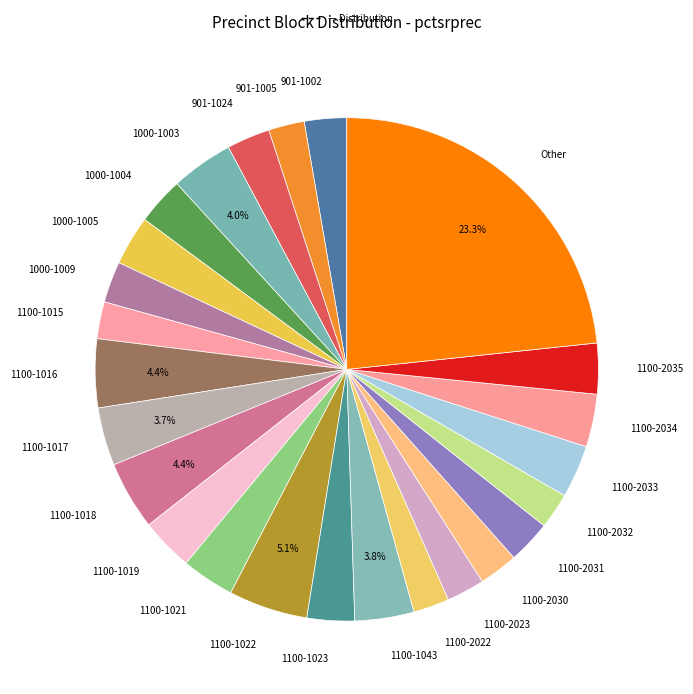

To the nearest percent, what is the difference between the largest and smallest slice percentages?

21%